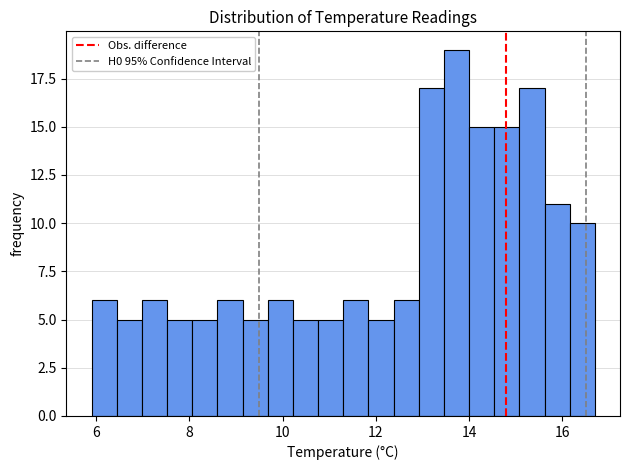

Read against the x-axis, roughly where is the centre of the tallest bar?

13.8